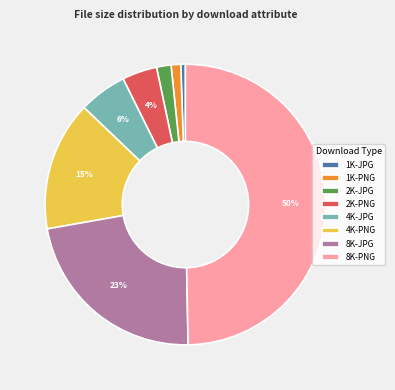

Does 8K-JPG account for over 50% of the chart?

No